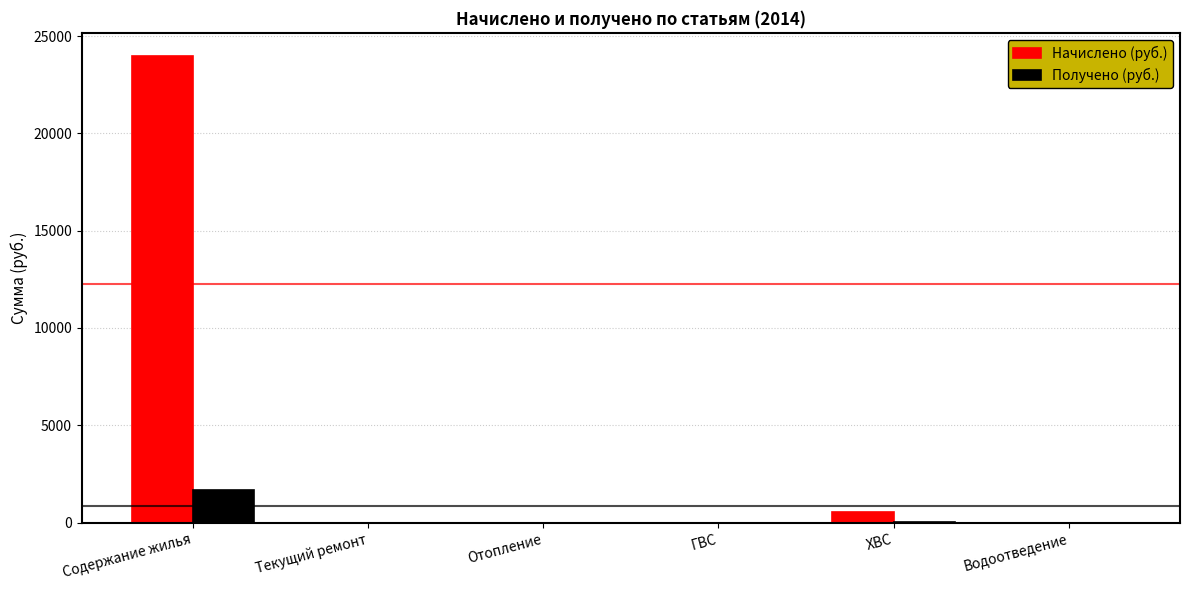

What is the maximum value shown in the chart?

23967.1